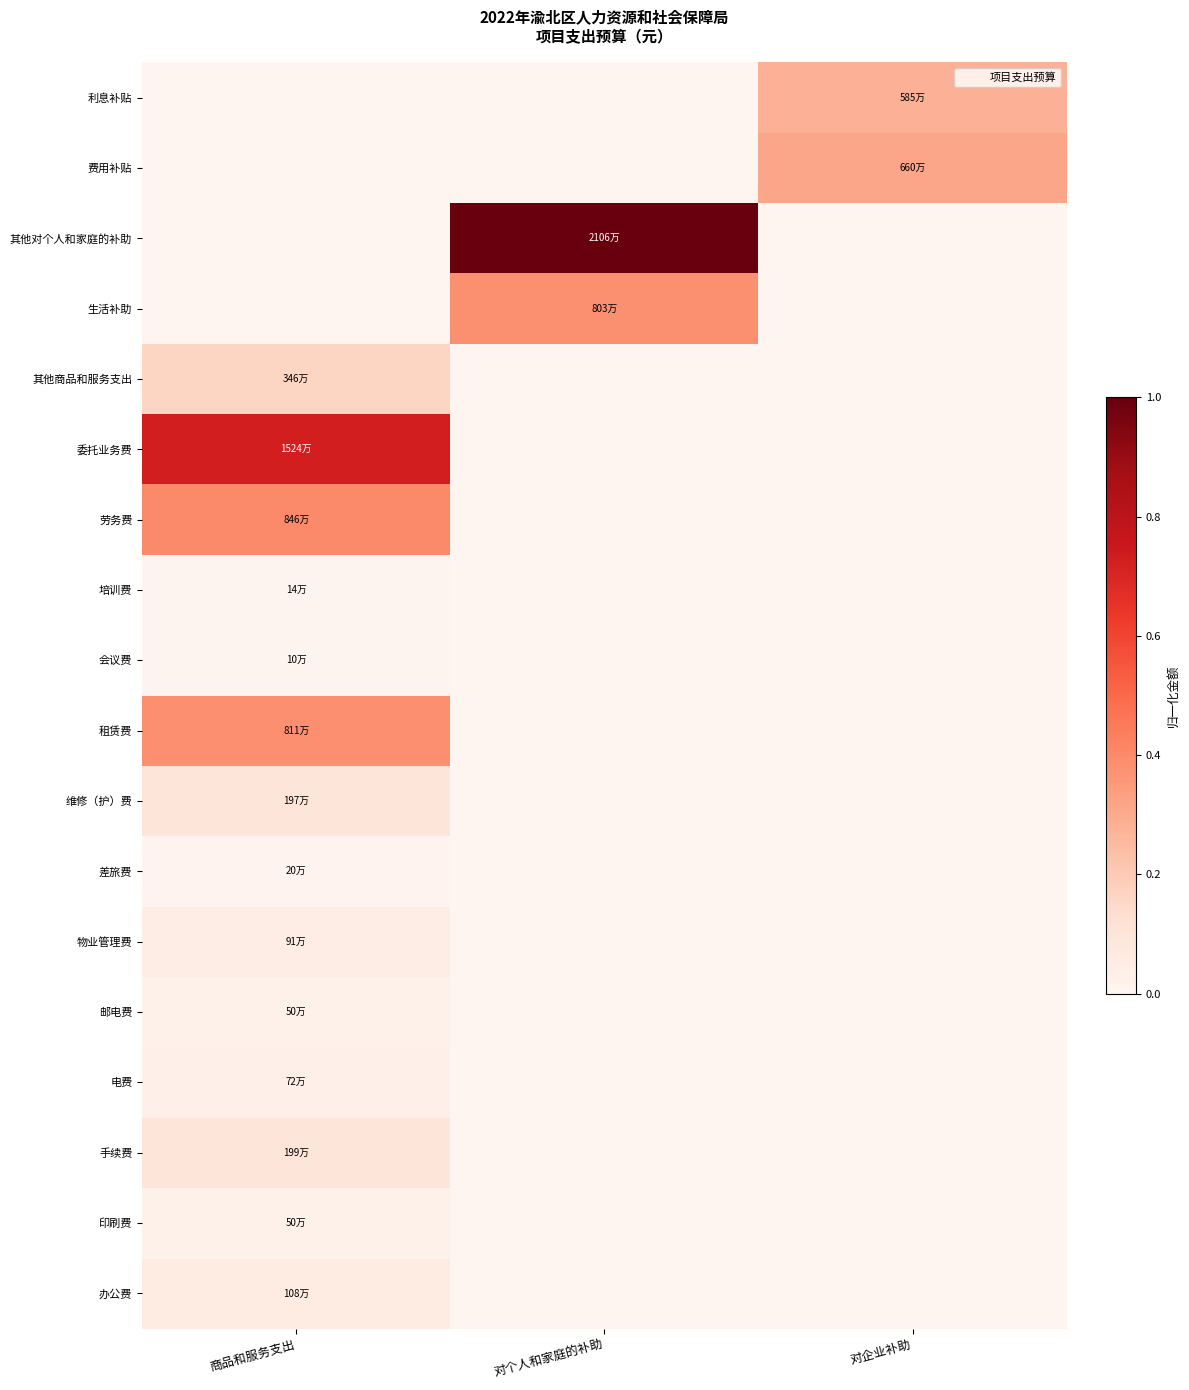

Reading right to left, list all the values displayed in this chart.

办公费: 对企业补助=0.0	对个人和家庭的补助=0.0	商品和服务支出=0.1
印刷费: 对企业补助=0.0	对个人和家庭的补助=0.0	商品和服务支出=0.0
手续费: 对企业补助=0.0	对个人和家庭的补助=0.0	商品和服务支出=0.1
电费: 对企业补助=0.0	对个人和家庭的补助=0.0	商品和服务支出=0.0
邮电费: 对企业补助=0.0	对个人和家庭的补助=0.0	商品和服务支出=0.0
物业管理费: 对企业补助=0.0	对个人和家庭的补助=0.0	商品和服务支出=0.0
差旅费: 对企业补助=0.0	对个人和家庭的补助=0.0	商品和服务支出=0.0
维修（护）费: 对企业补助=0.0	对个人和家庭的补助=0.0	商品和服务支出=0.1
租赁费: 对企业补助=0.0	对个人和家庭的补助=0.0	商品和服务支出=0.4
会议费: 对企业补助=0.0	对个人和家庭的补助=0.0	商品和服务支出=0.0
培训费: 对企业补助=0.0	对个人和家庭的补助=0.0	商品和服务支出=0.0
劳务费: 对企业补助=0.0	对个人和家庭的补助=0.0	商品和服务支出=0.4
委托业务费: 对企业补助=0.0	对个人和家庭的补助=0.0	商品和服务支出=0.7
其他商品和服务支出: 对企业补助=0.0	对个人和家庭的补助=0.0	商品和服务支出=0.2
生活补助: 对企业补助=0.0	对个人和家庭的补助=0.4	商品和服务支出=0.0
其他对个人和家庭的补助: 对企业补助=0.0	对个人和家庭的补助=1.0	商品和服务支出=0.0
费用补贴: 对企业补助=0.3	对个人和家庭的补助=0.0	商品和服务支出=0.0
利息补贴: 对企业补助=0.3	对个人和家庭的补助=0.0	商品和服务支出=0.0